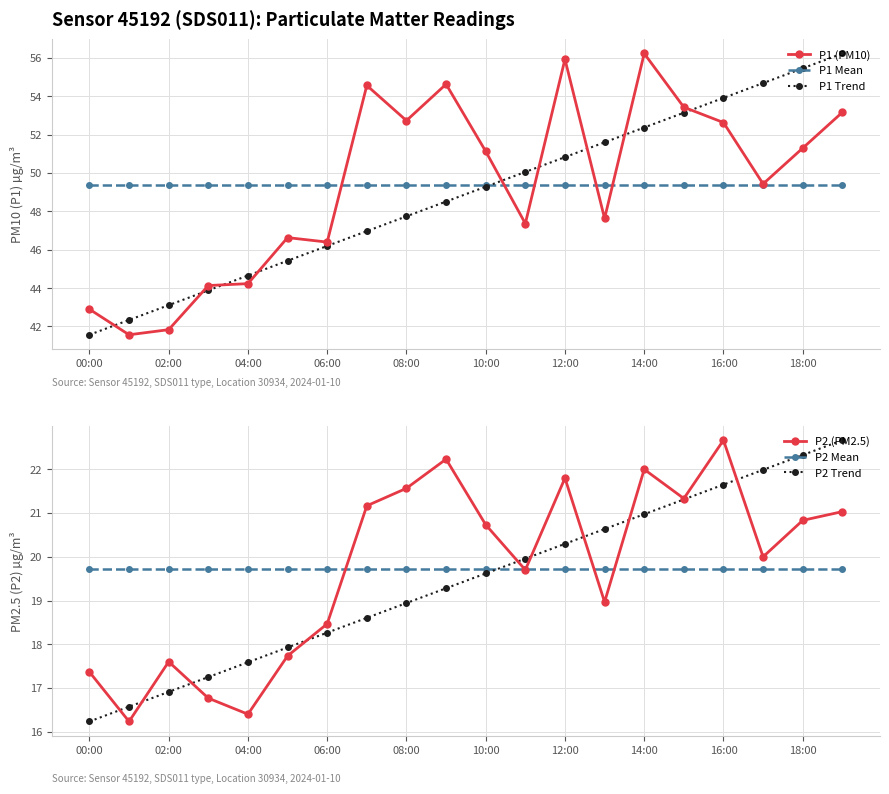

How many lines are shown in the chart?

6